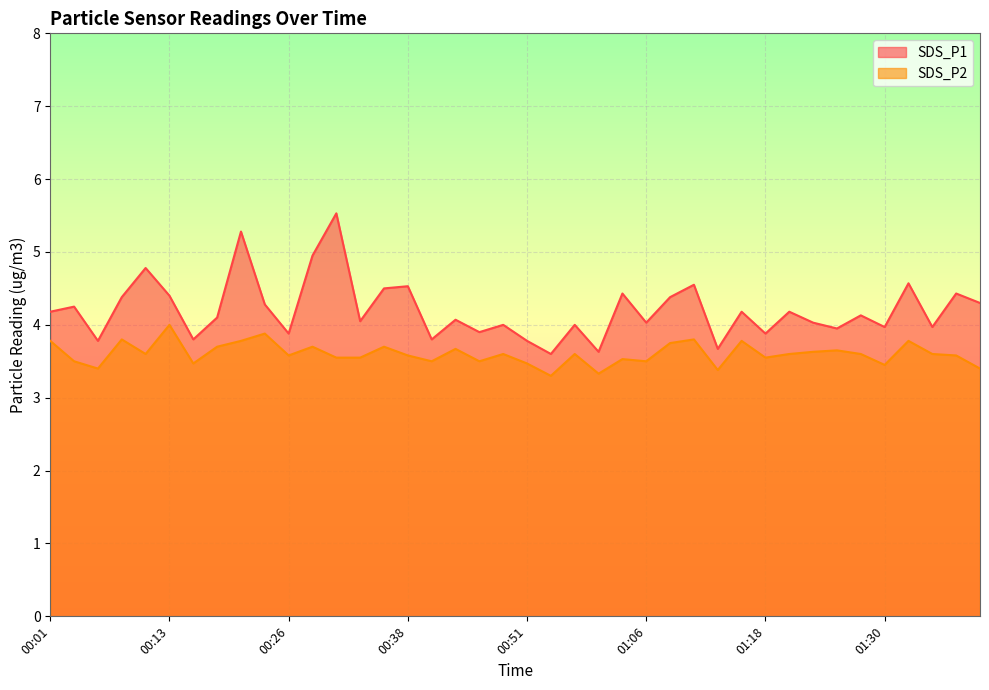

Reading left to right, list all the values displayed in this chart.

SDS_P1: 4.2	4.2	3.8	4.4	4.8	4.4	3.8	4.1	5.3	4.3	3.9	5.0	5.5	4.0	4.5	4.5	3.8	4.1	3.9	4.0	3.8	3.6	4.0	3.6	4.4	4.0	4.4	4.5	3.7	4.2	3.9	4.2	4.0	4.0	4.1	4.0	4.6	4.0	4.4	4.3
SDS_P2: 3.8	3.5	3.4	3.8	3.6	4.0	3.5	3.7	3.8	3.9	3.6	3.7	3.5	3.5	3.7	3.6	3.5	3.7	3.5	3.6	3.5	3.3	3.6	3.3	3.5	3.5	3.8	3.8	3.4	3.8	3.5	3.6	3.6	3.6	3.6	3.5	3.8	3.6	3.6	3.4